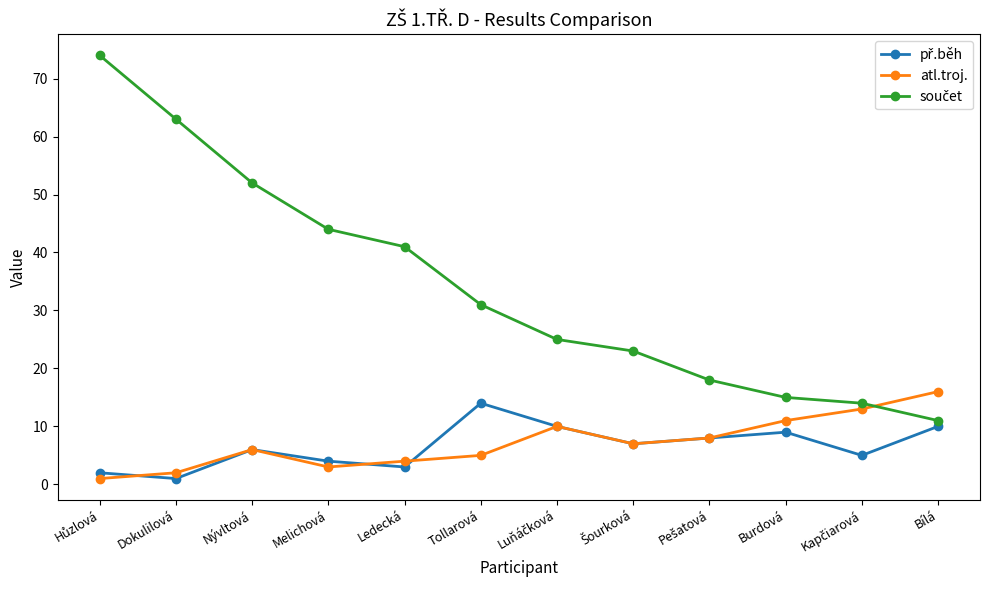

What is the label of the 12th point from the left?

Bílá